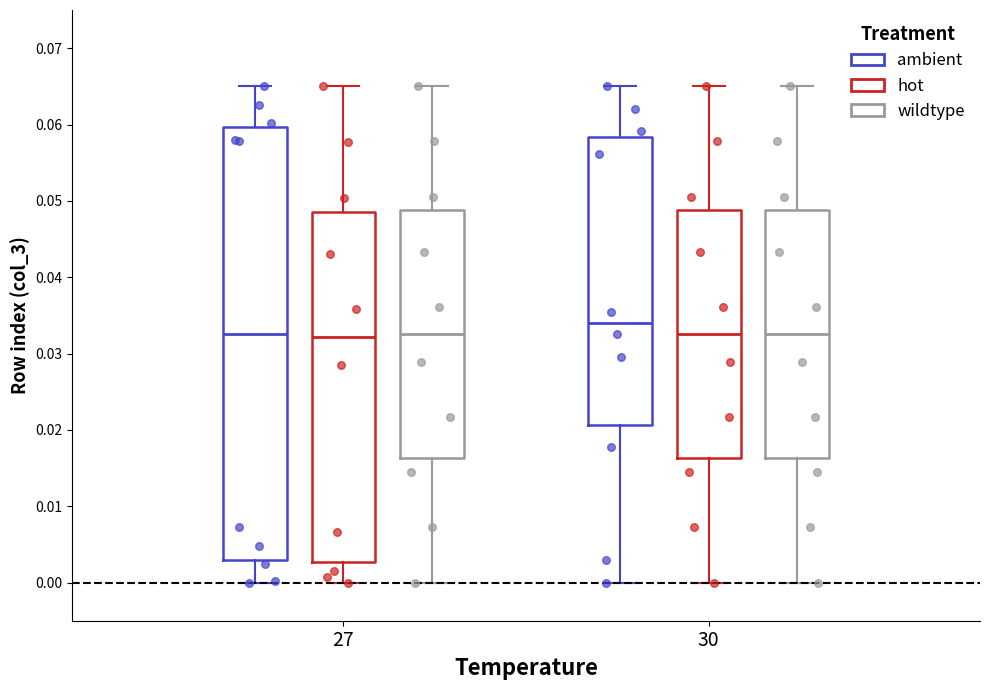

Where is the upper edge of the box for 30 (ambient) on the y-axis? The values are not printed on the chart, so give them approximately, as read against the axis.

0.058